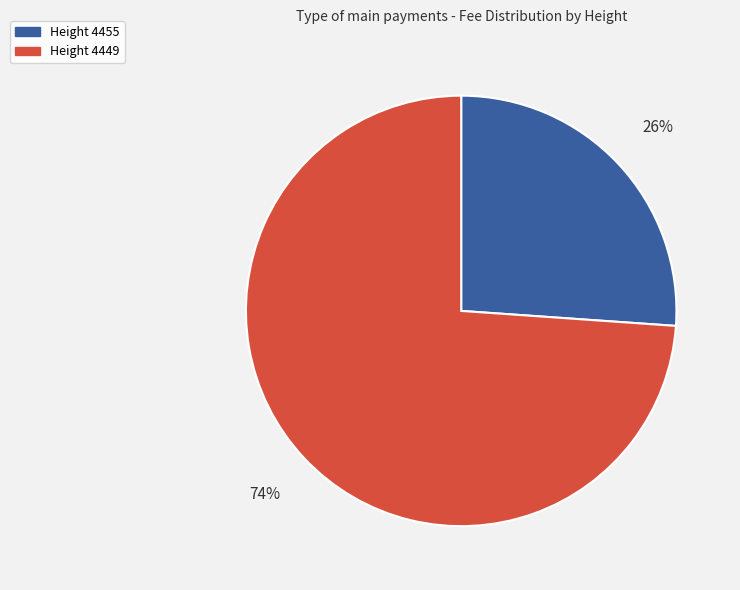

To the nearest percent, what percentage of the pie is Height 4449?

74%